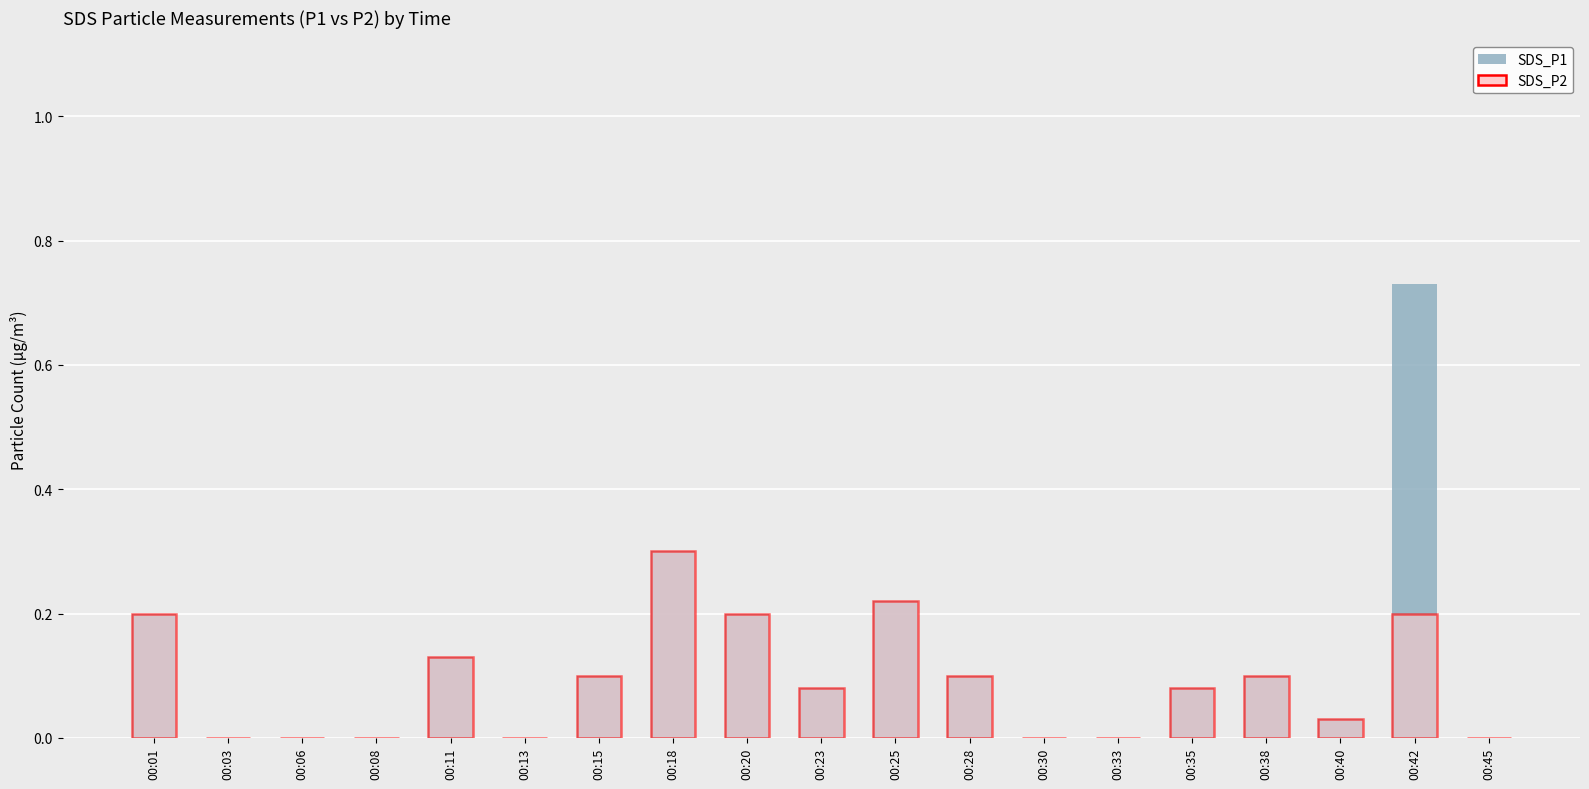

At which category is the sum across all series the highest?

00:42